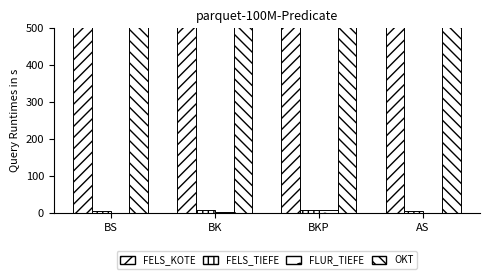

What is the value of the FLUR_TIEFE bar at the 3rd from the left?

7.3